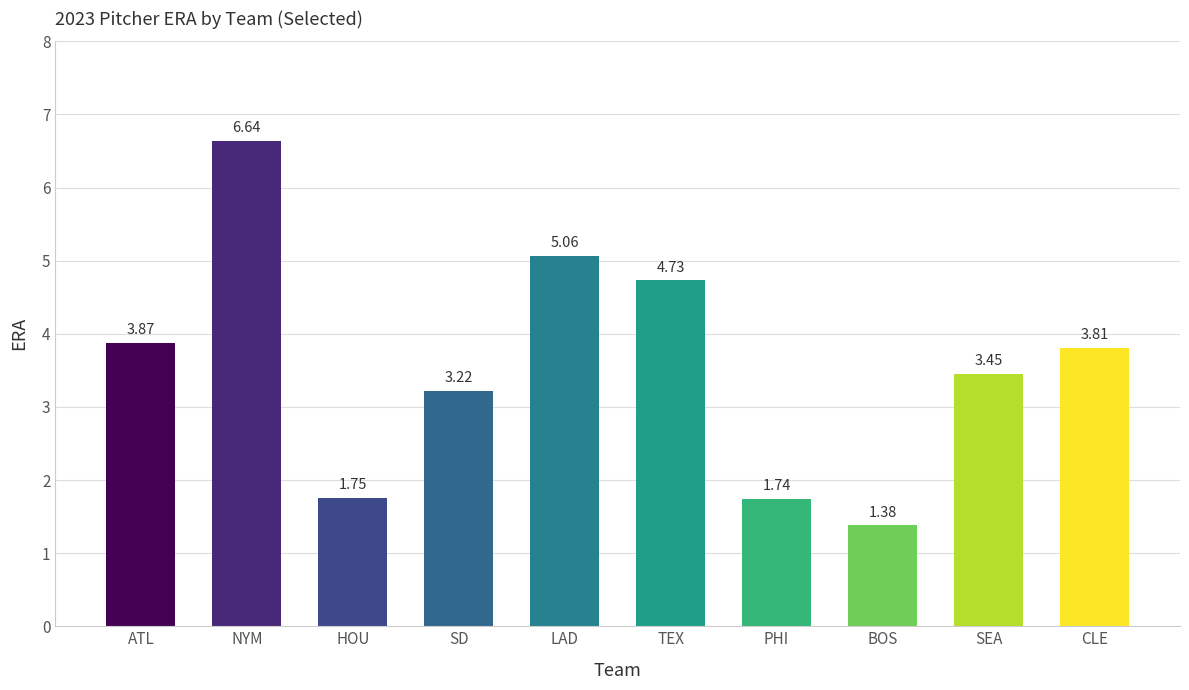

List the labels in order of value, smallest first.

BOS, PHI, HOU, SD, SEA, CLE, ATL, TEX, LAD, NYM